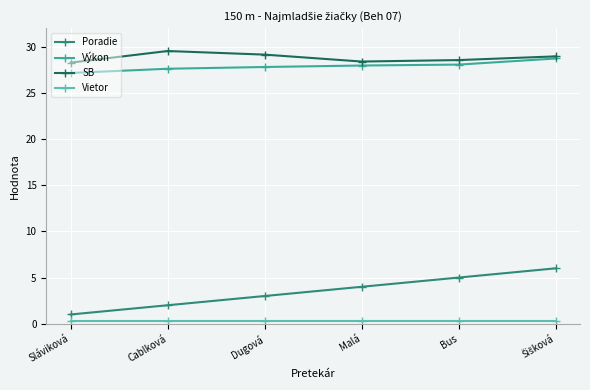

True or false: Poradie has a value of 2.0 at Cablková.

True